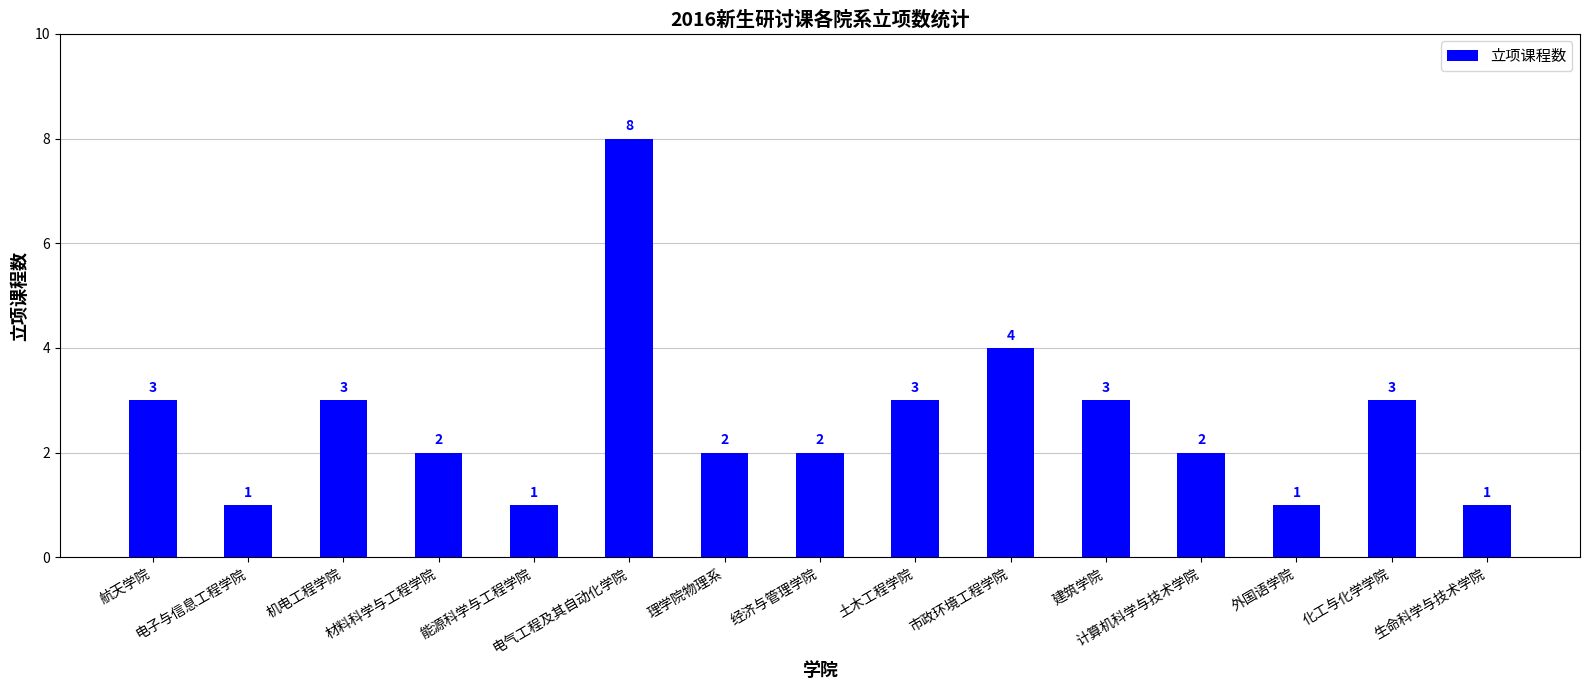

What is the minimum value shown in the chart?

1